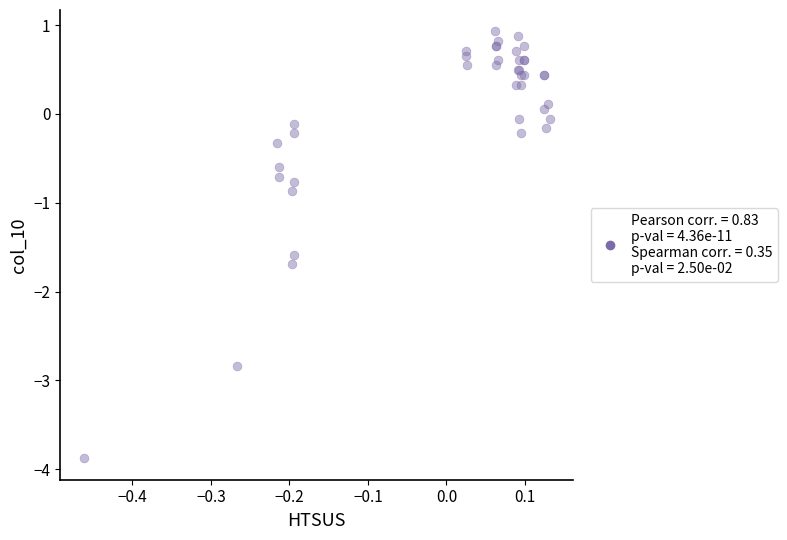

What Y value in the scatter plot is closest to -1?

-0.9